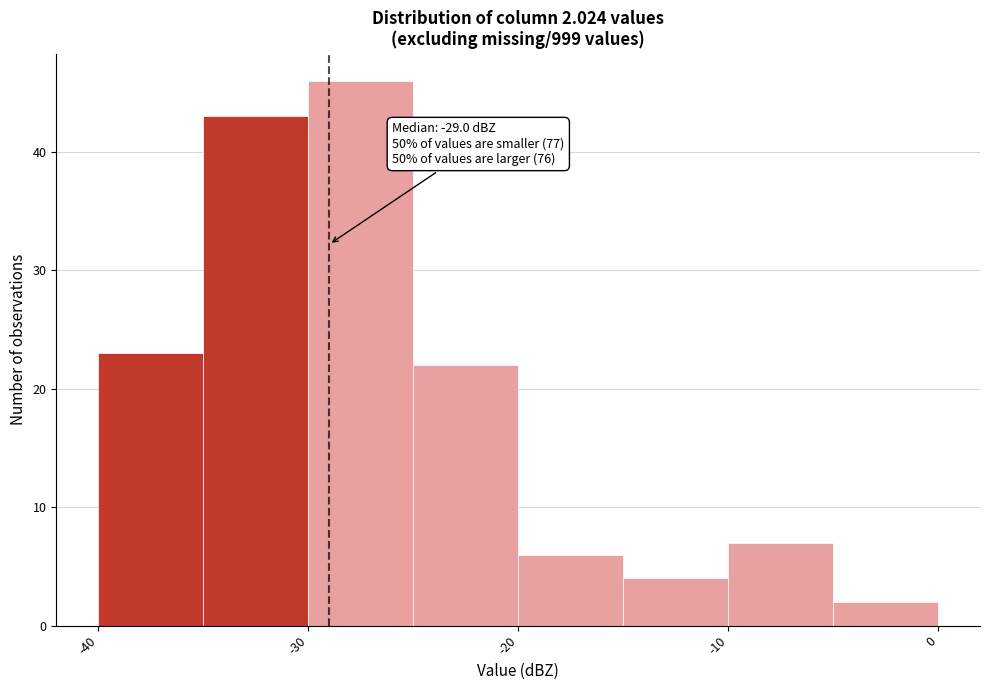

Which range on the x-axis has the tallest bar?

-30 to -25